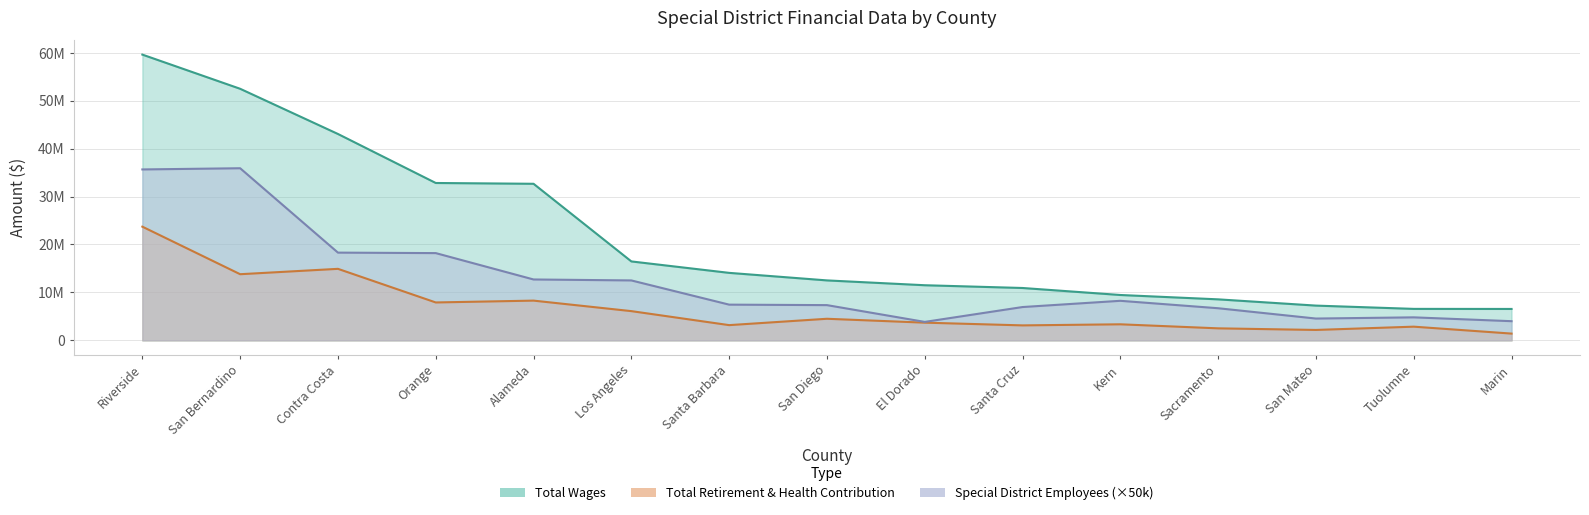

Between San Bernardino and Santa Cruz, which series saw the biggest shift?

Total Wages